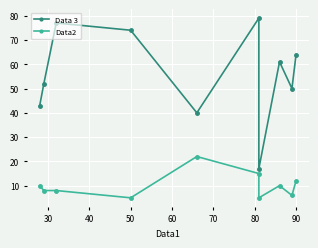

Which series has the widest spread of values?

Data 3